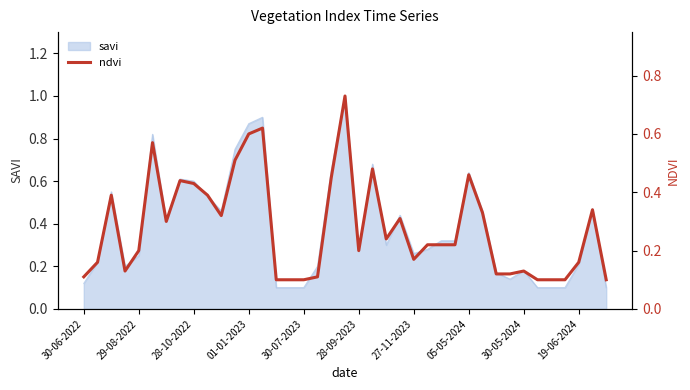

How many lines are shown in the chart?

1